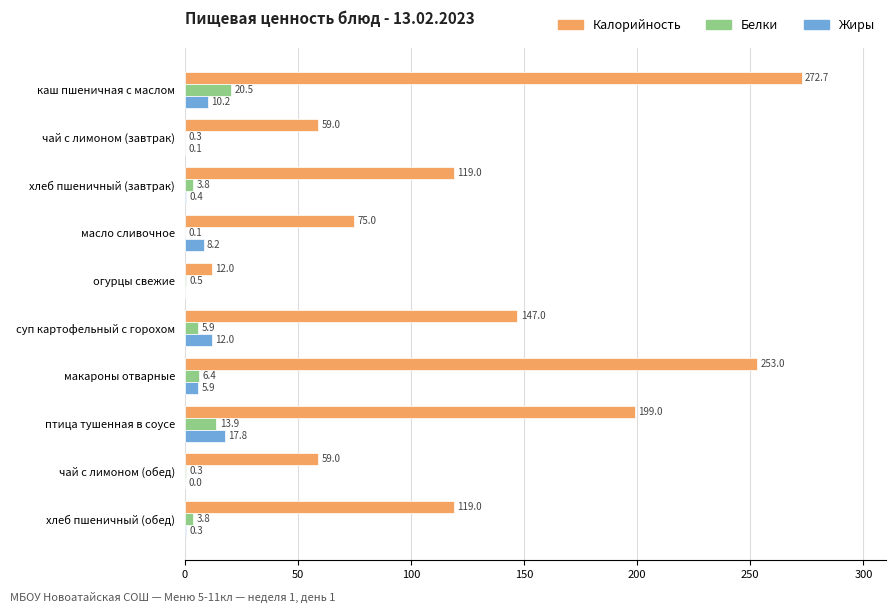

Which series has the largest total across all categories?

Калорийность